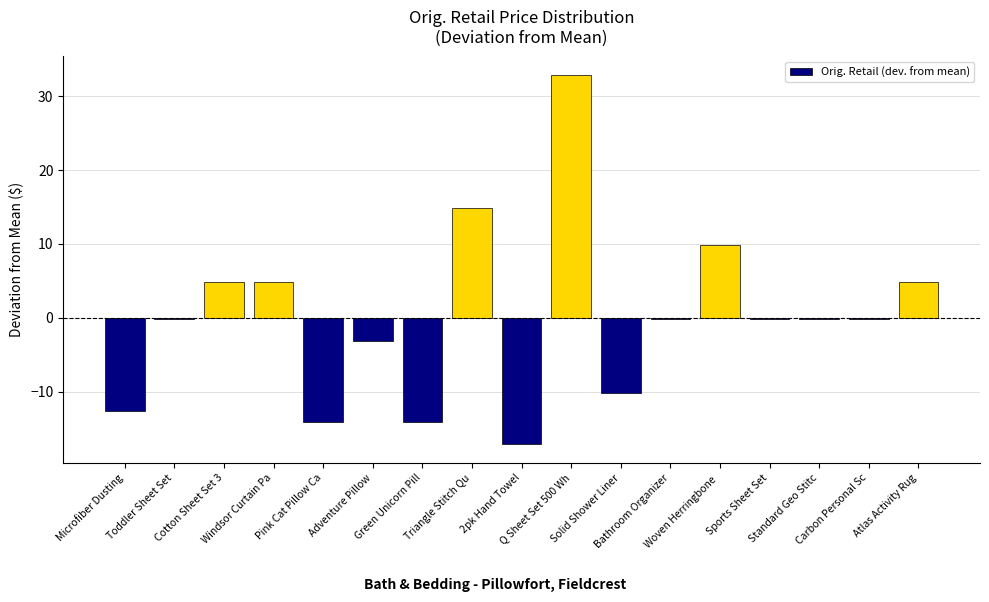

What is the difference between the values at Sports Sheet Set and Microfiber Dusting?

12.5